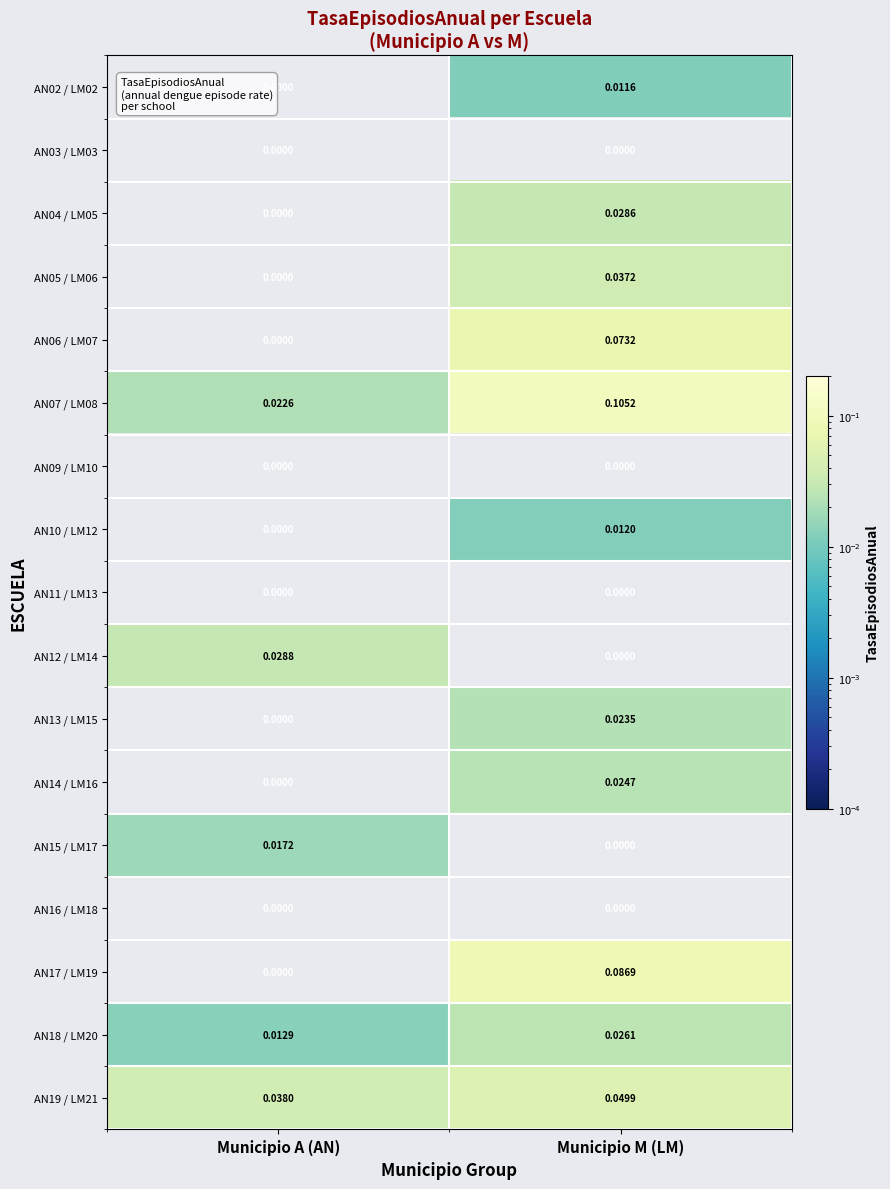

List the labels in order of AN13 / LM15 value, smallest first.

Municipio A (AN), Municipio M (LM)